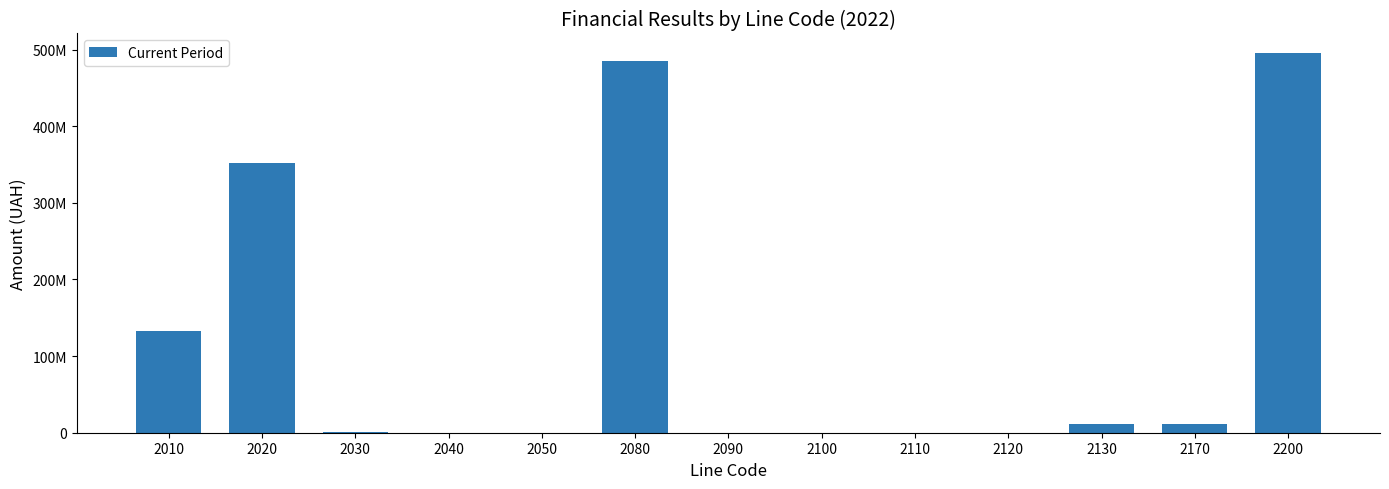

What is the sum of the values at 2080 and 2100?

485241114